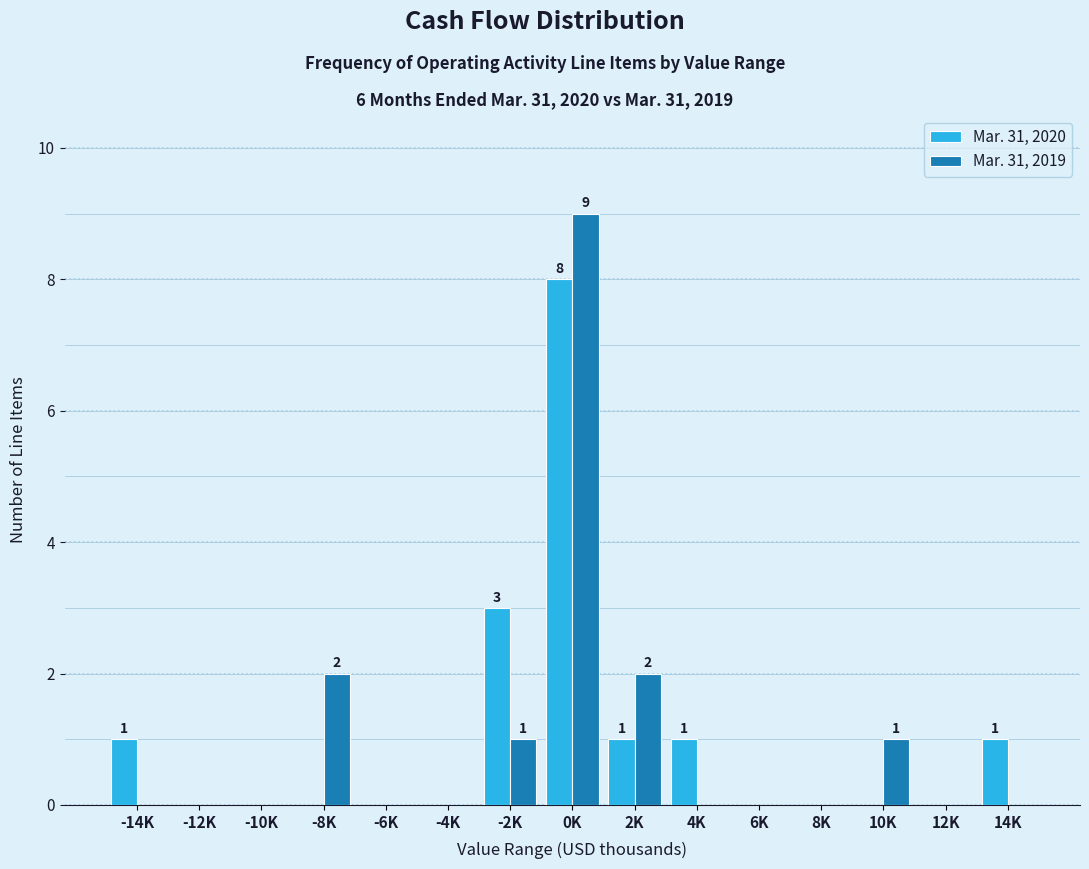

Reading left to right, transcribe all the data shown in this chart.

Mar. 31, 2020: -14K=1	-12K=0	-10K=0	-8K=0	-6K=0	-4K=0	-2K=3	0K=8	2K=1	4K=1	6K=0	8K=0	10K=0	12K=0	14K=1
Mar. 31, 2019: -14K=0	-12K=0	-10K=0	-8K=2	-6K=0	-4K=0	-2K=1	0K=9	2K=2	4K=0	6K=0	8K=0	10K=1	12K=0	14K=0